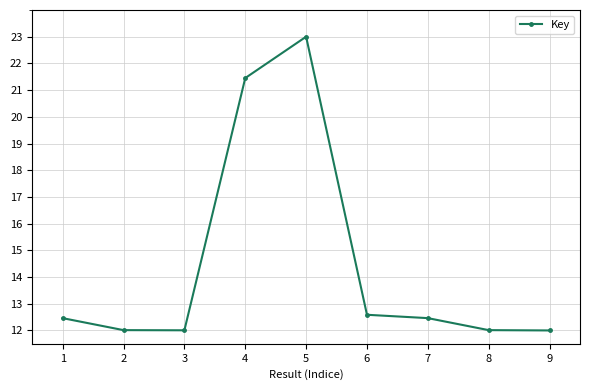

At which category does the chart reach its peak across all series?

5